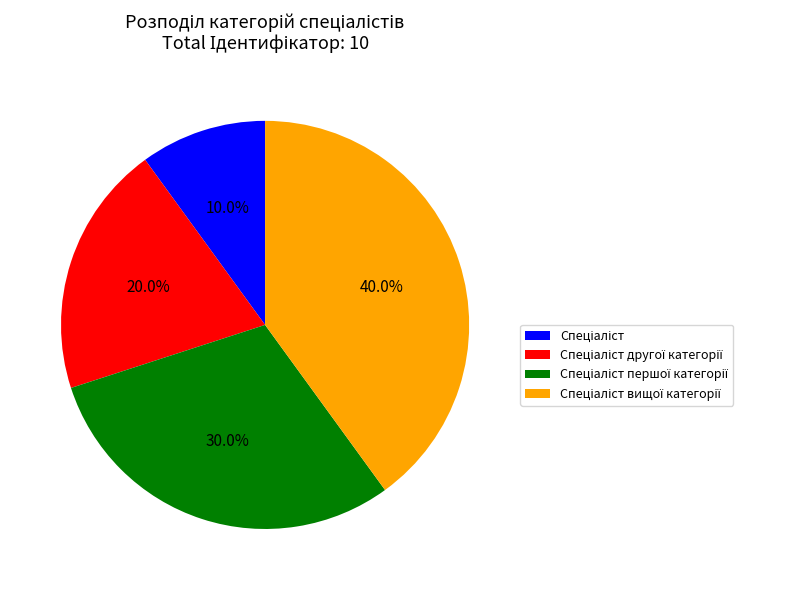

Does any single category account for the majority?

No